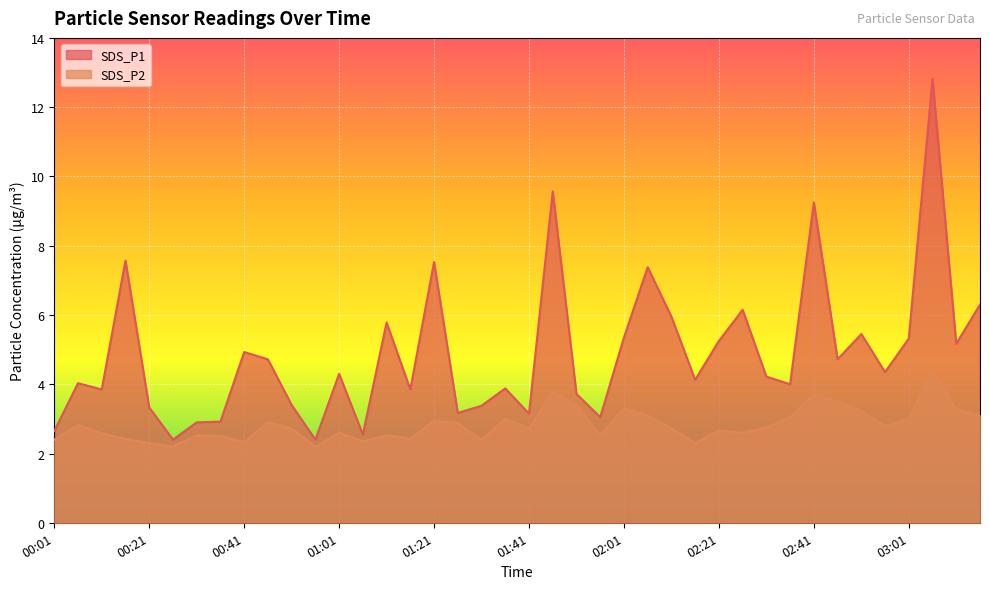

Read the SDS_P1 value at 01:46.

9.6